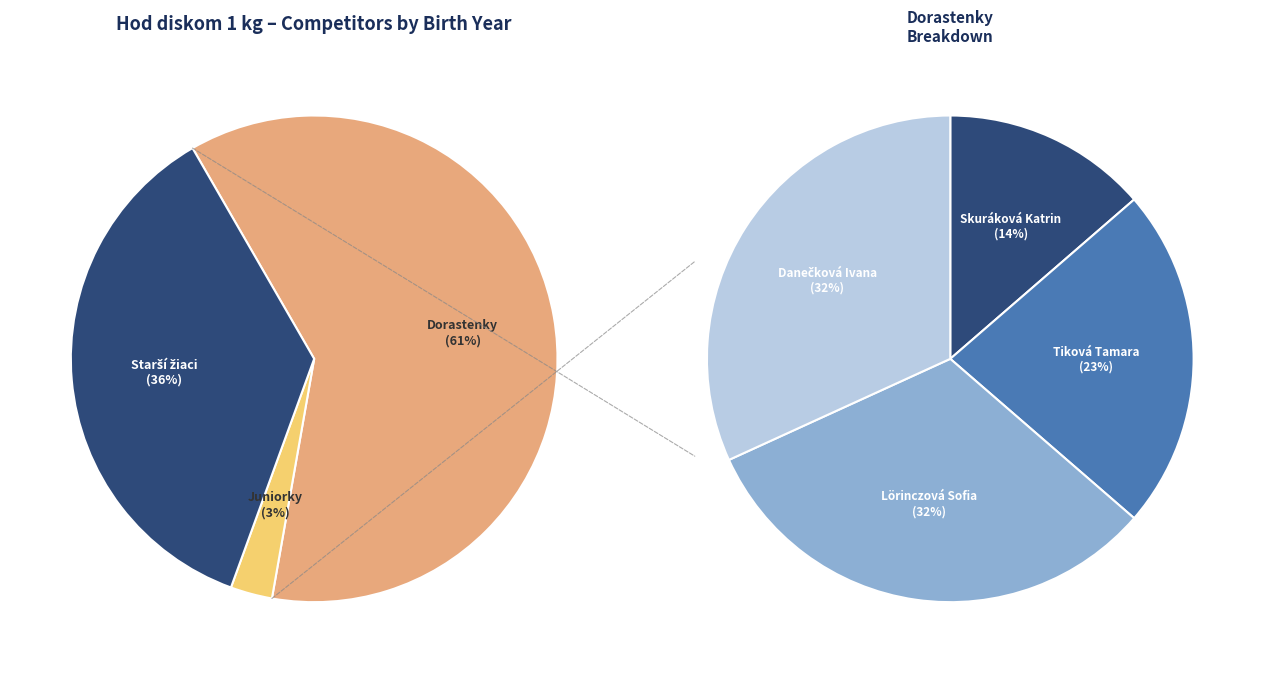

True or false: Lörinczová Sofia
(Dorastenky) accounts for 6% of the total.

False